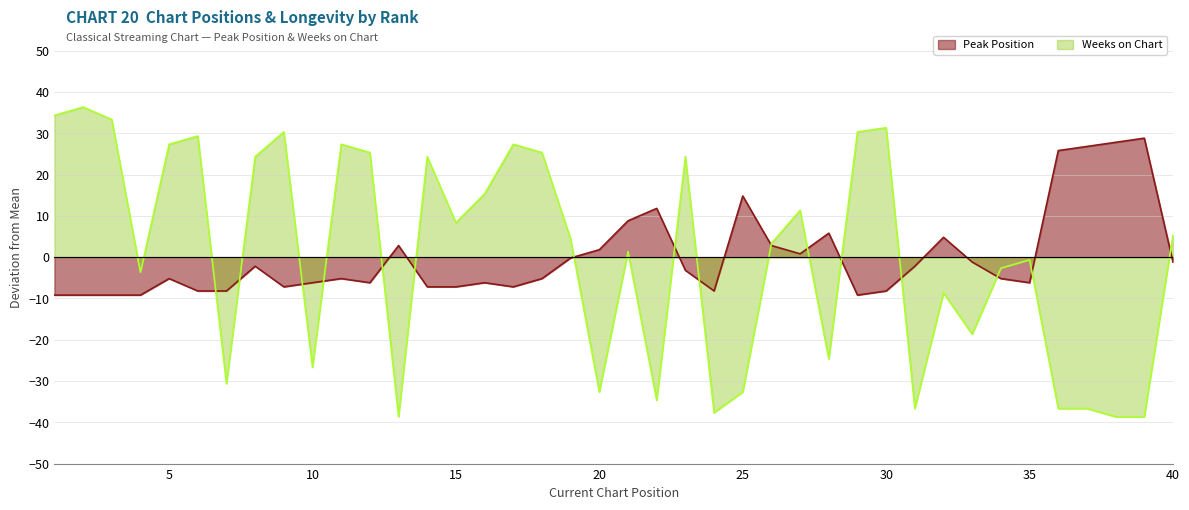

True or false: Weeks on Chart has a value of 13.4 at 8.

False